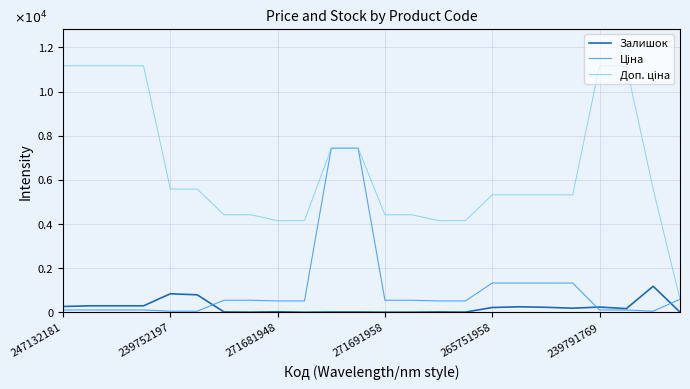

Does the chart have visible grid lines?

Yes